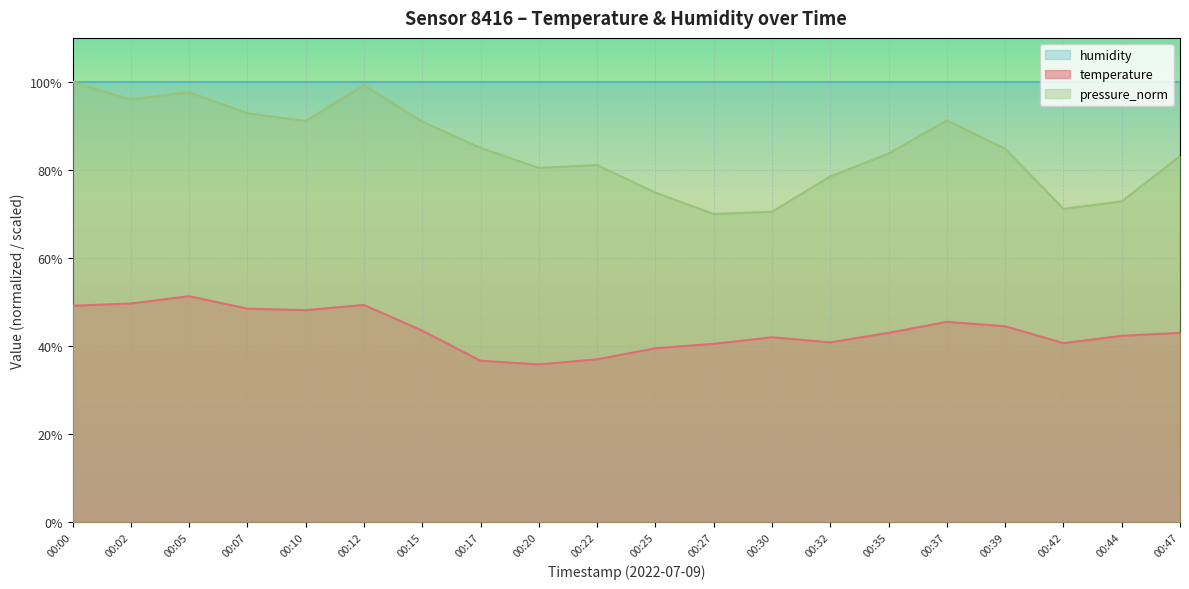

True or false: pressure_norm and temperature intersect in this chart.

False